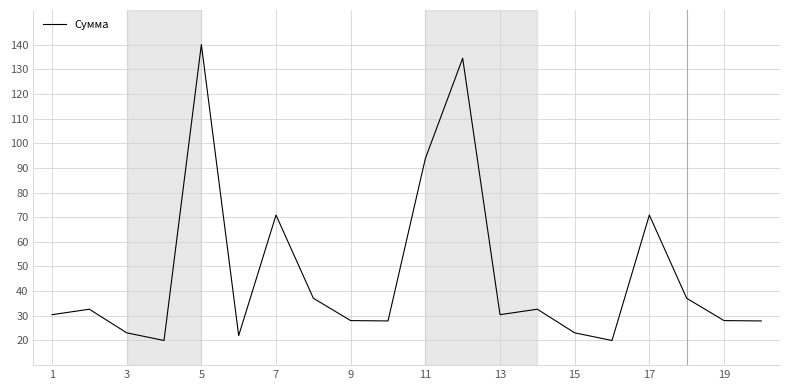

What is the minimum value shown in the chart?

20.0